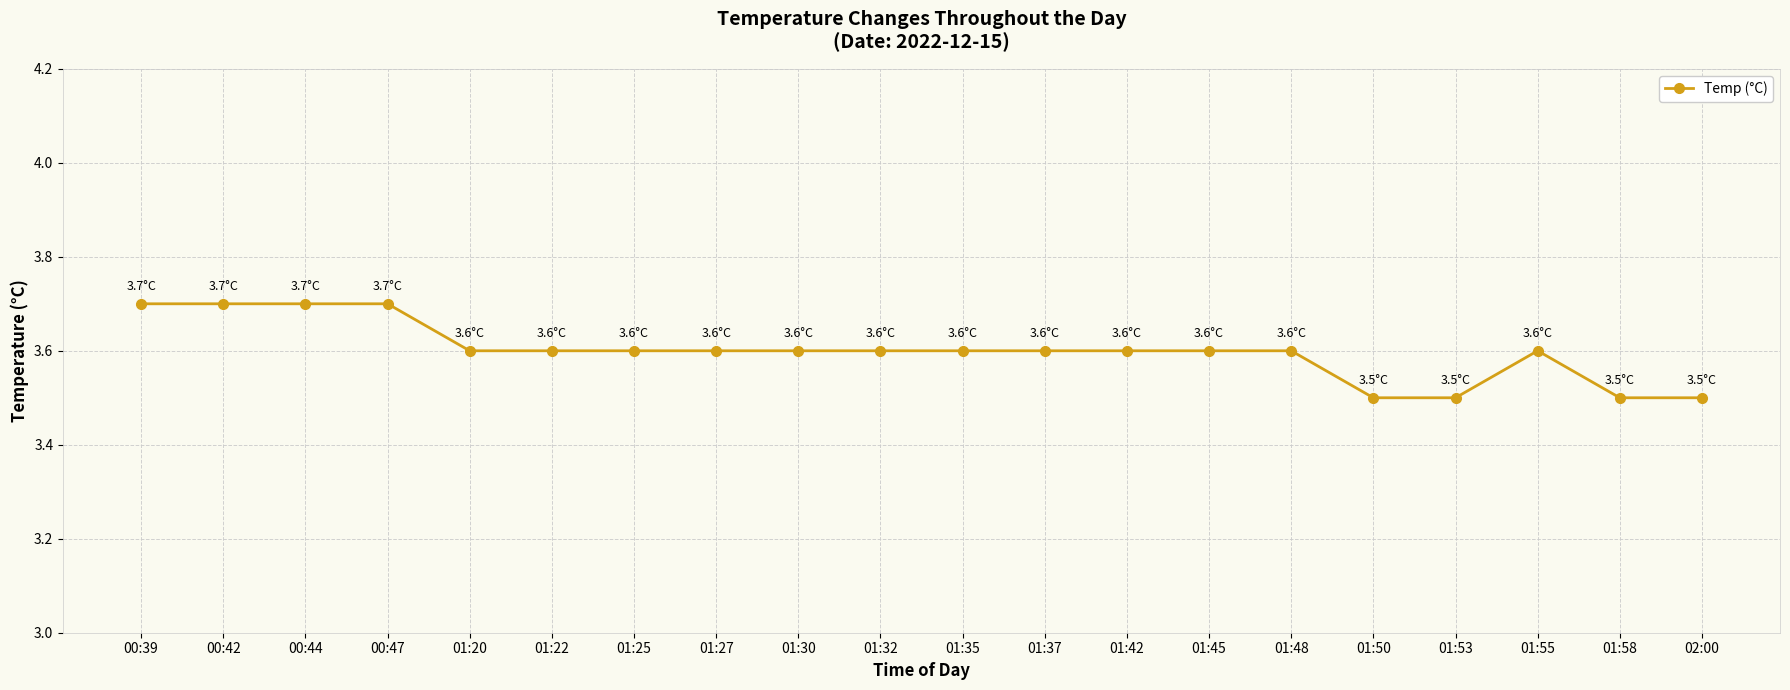

True or false: the data shows 3.5 at 01:58.

True